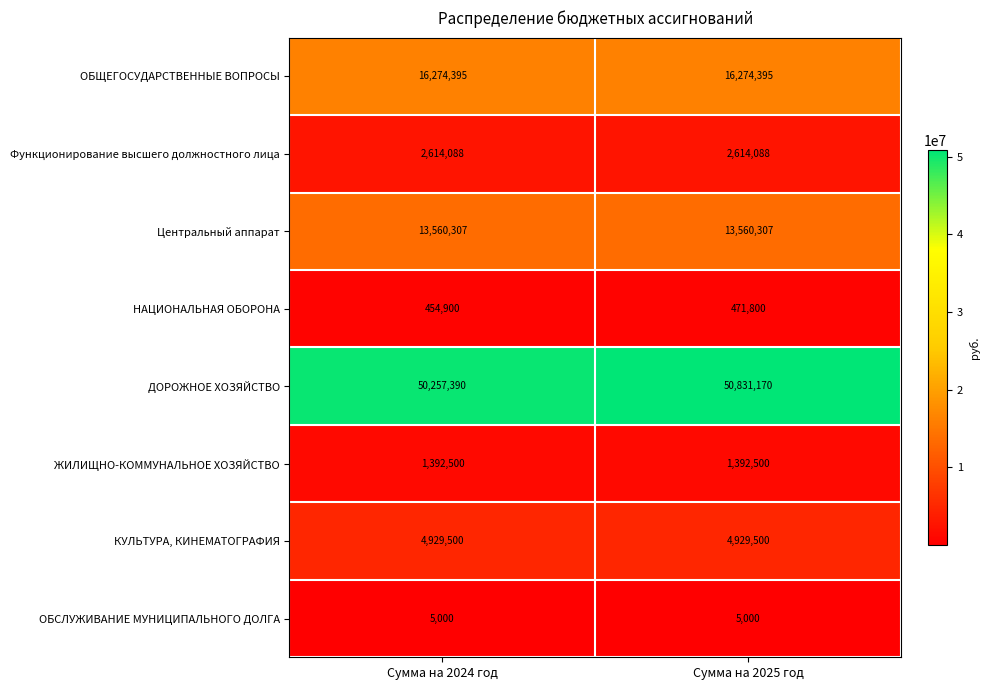

Which series has the widest spread of values?

ДОРОЖНОЕ ХОЗЯЙСТВО